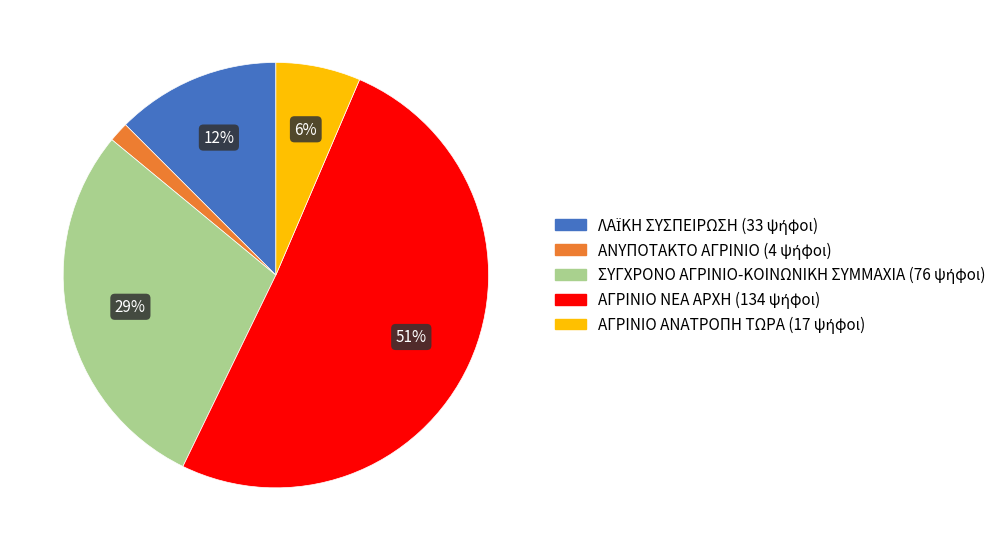

What percentage is the ΑΓΡΙΝΙΟ ΝΕΑ ΑΡΧΗ slice, to the nearest percent?

51%